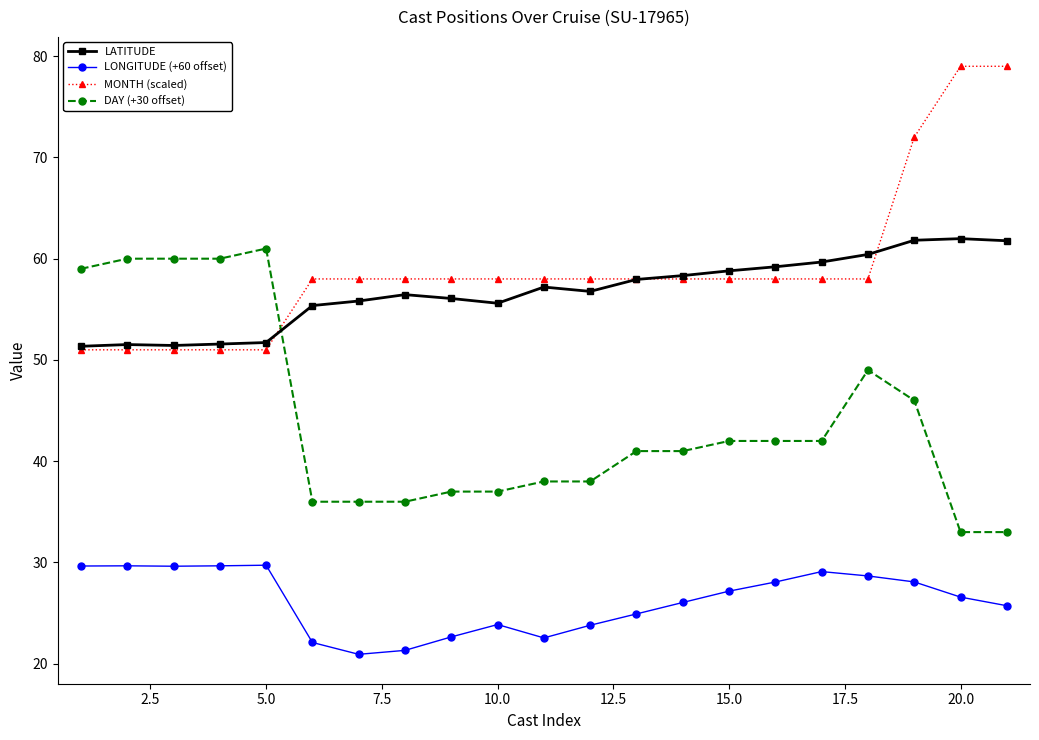

True or false: DAY (+30 offset) and LONGITUDE (+60 offset) cross at least once.

False